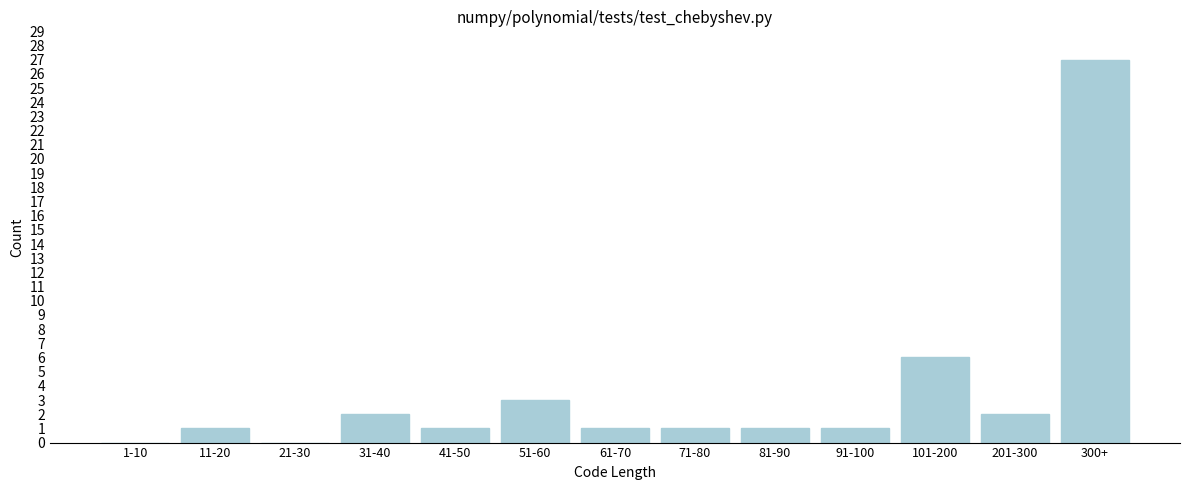

Reading left to right, transcribe all the data shown in this chart.

1-10=0	11-20=1	21-30=0	31-40=2	41-50=1	51-60=3	61-70=1	71-80=1	81-90=1	91-100=1	101-200=6	201-300=2	300+=27